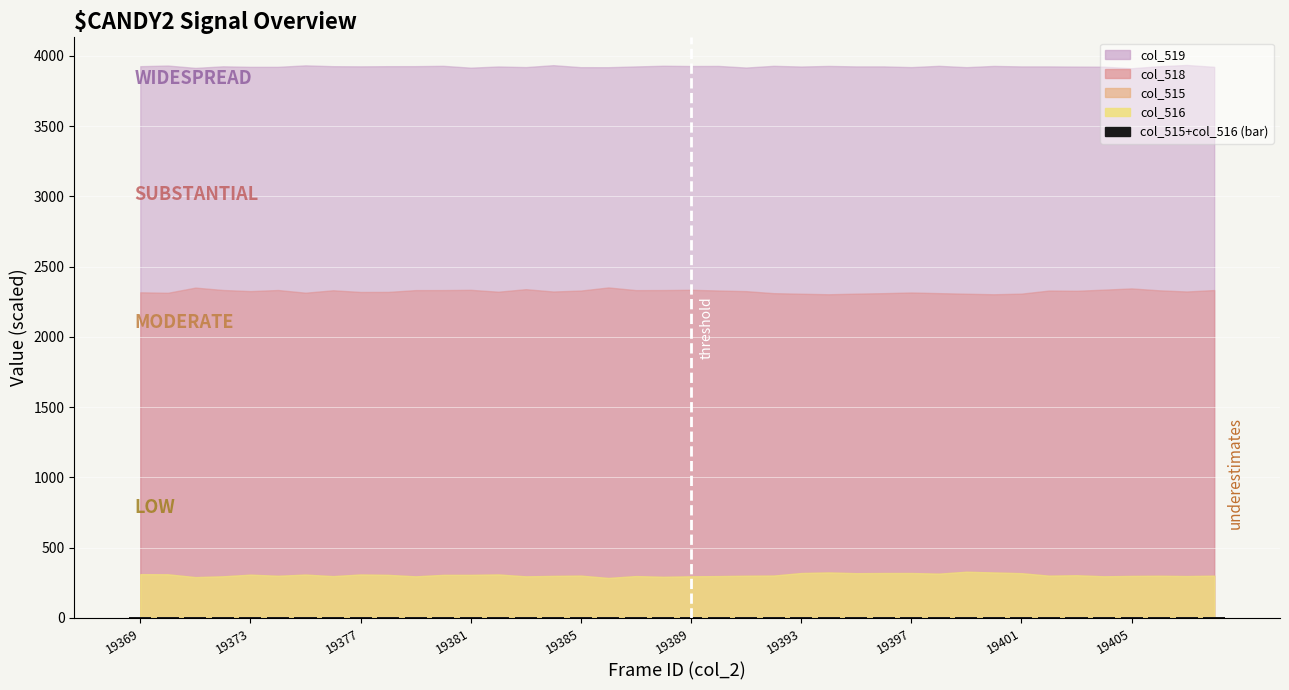

What is the sum of all values?

243.6